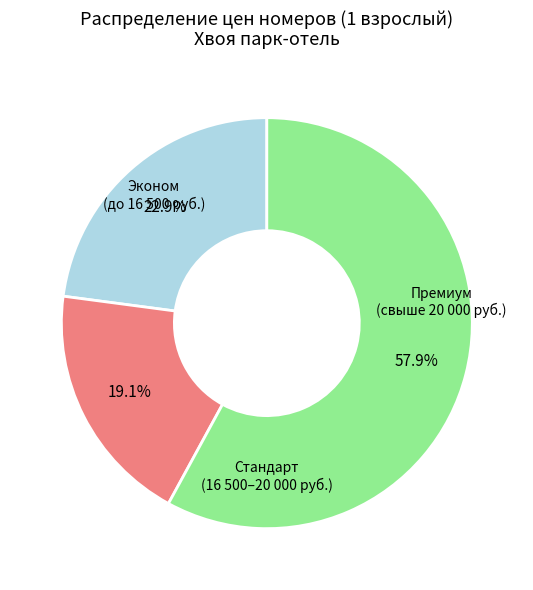

Does any single category account for the majority?

Yes